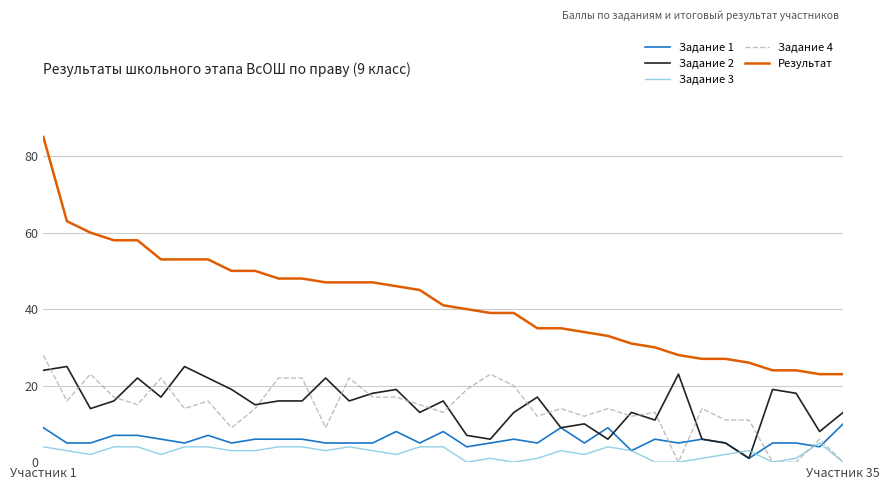

Which series has the largest total across all categories?

Результат